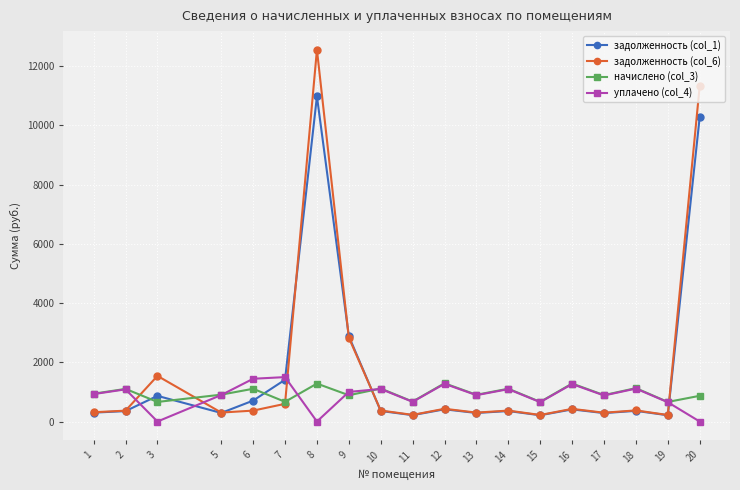

The value of начислено (col_3) at 15 is 1179.6. True or false?

False